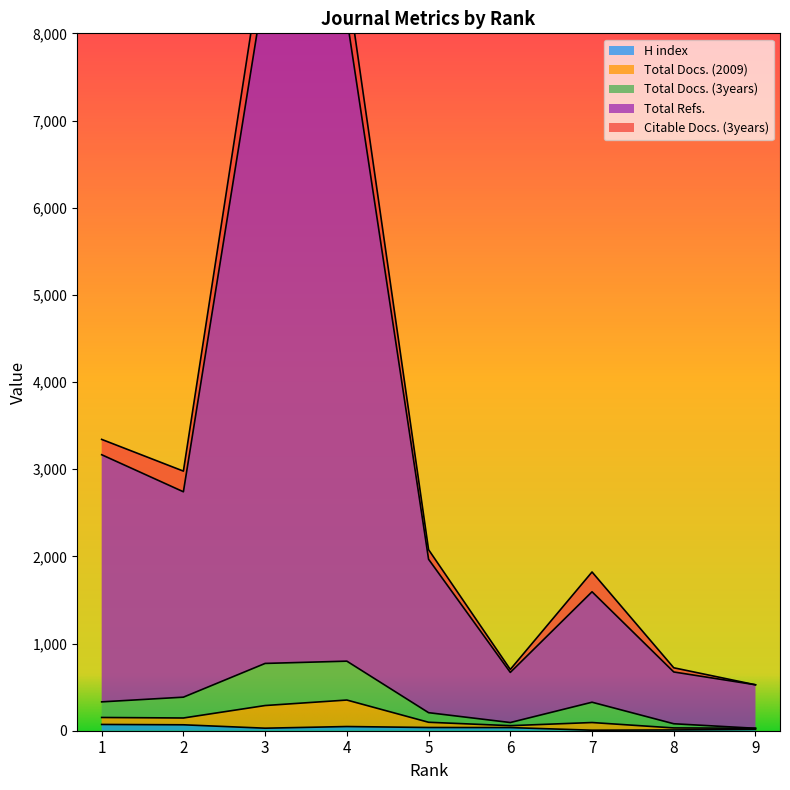

True or false: Total Refs. and H index intersect in this chart.

False